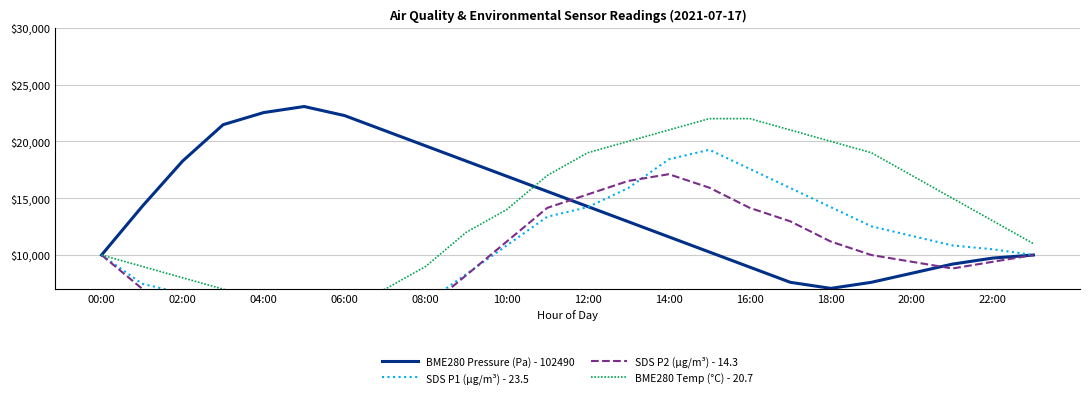

The BME280 Pressure (Pa) - 102490 series shows 22533.3 at 04:00. True or false?

True